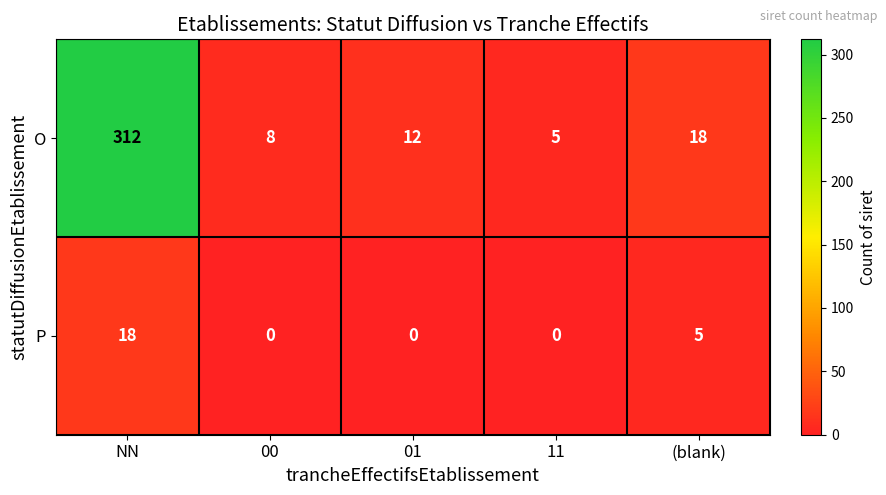

What is the average value of the O series?

71